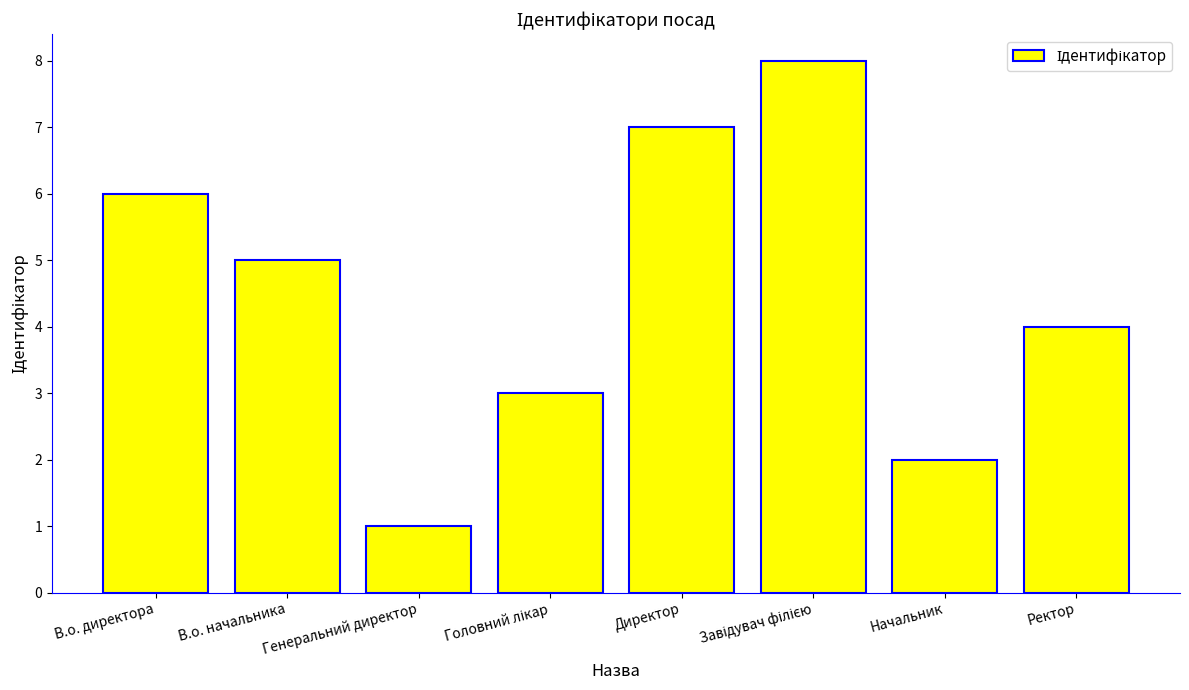

Reading left to right, transcribe all the data shown in this chart.

6	5	1	3	7	8	2	4